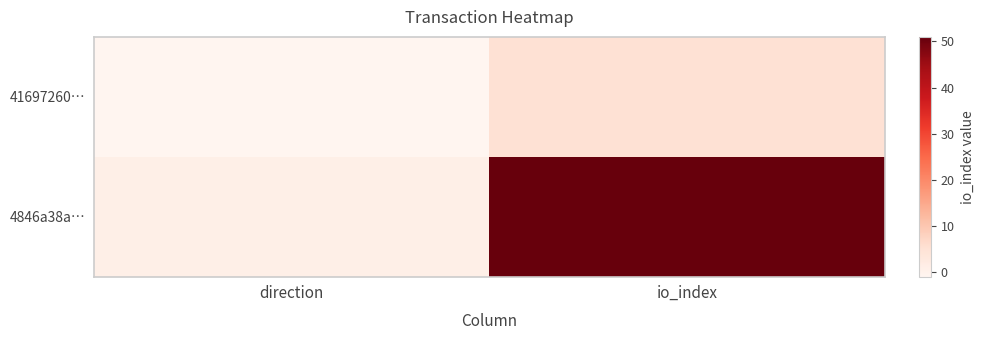

How many distinct data groups are displayed?

2